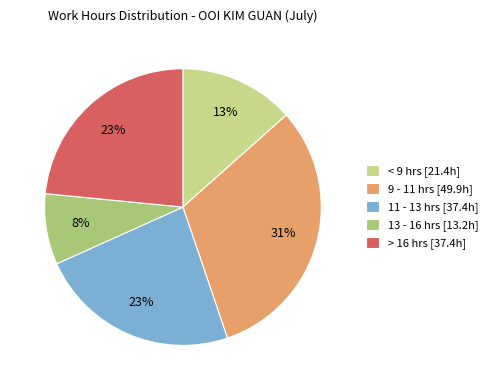

To the nearest percent, what percentage of the pie is > 16 hrs [37.4h]?

23%